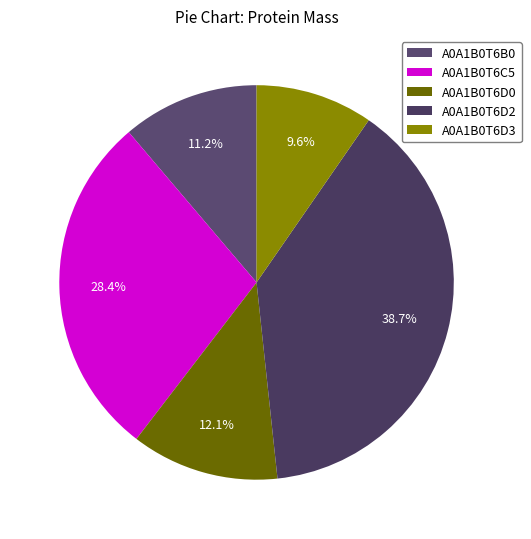

To the nearest percent, what portion does A0A1B0T6B0 represent?

11%